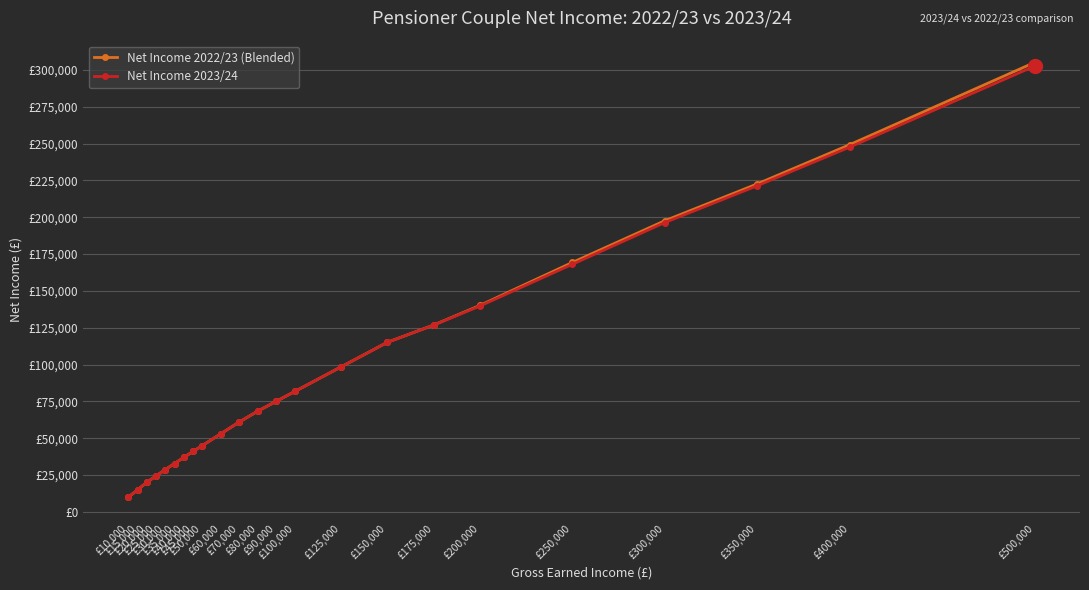

Does the chart have visible grid lines?

Yes